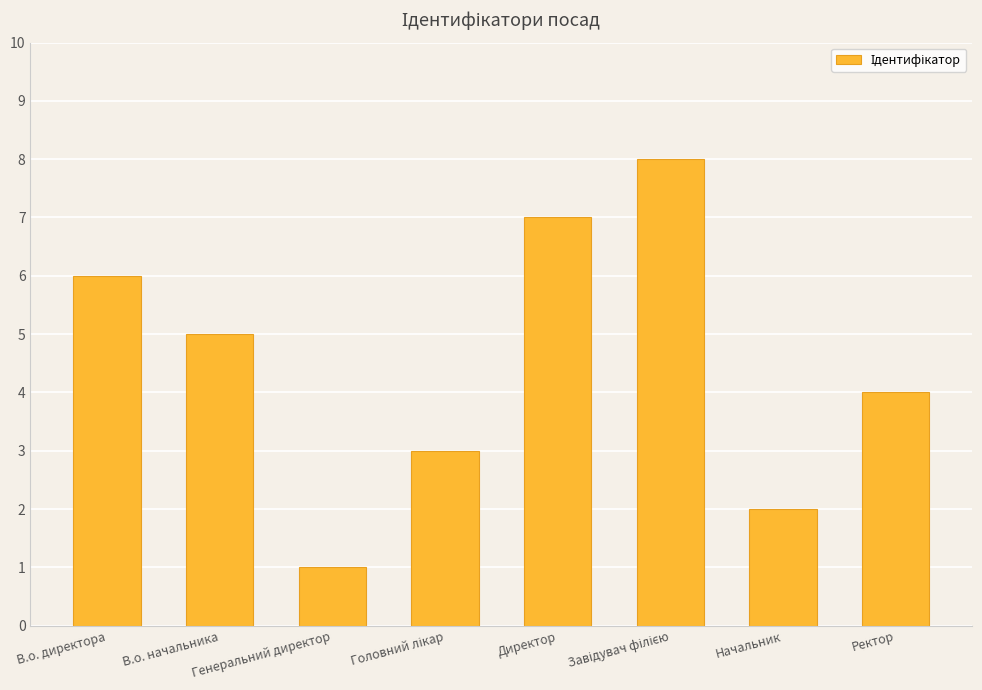

What is the label of the 5th bar from the left?

Директор